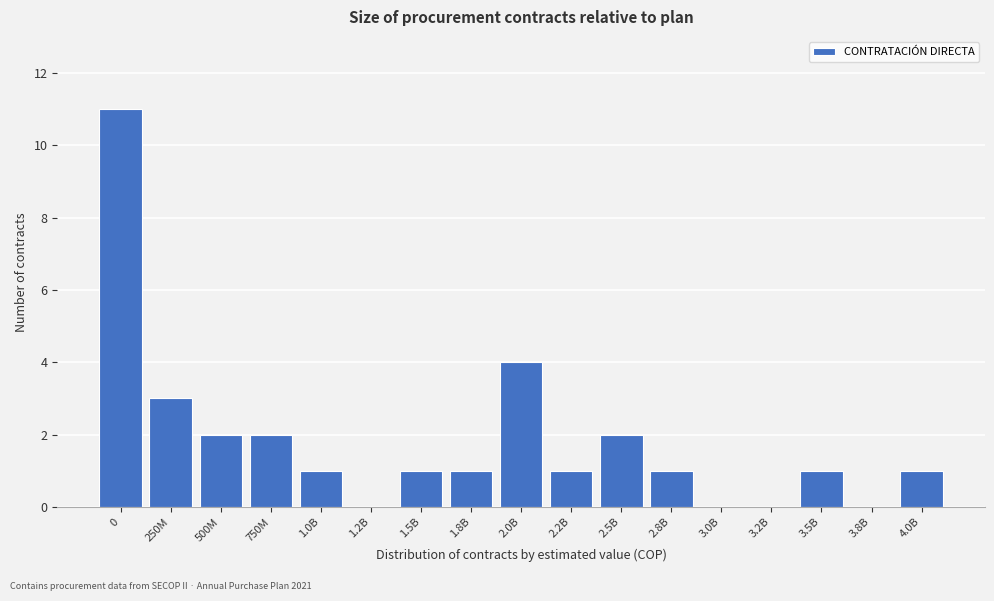

Reading right to left, list all the values displayed in this chart.

4.0B=1	3.8B=0	3.5B=1	3.2B=0	3.0B=0	2.8B=1	2.5B=2	2.2B=1	2.0B=4	1.8B=1	1.5B=1	1.2B=0	1.0B=1	750M=2	500M=2	250M=3	0=11